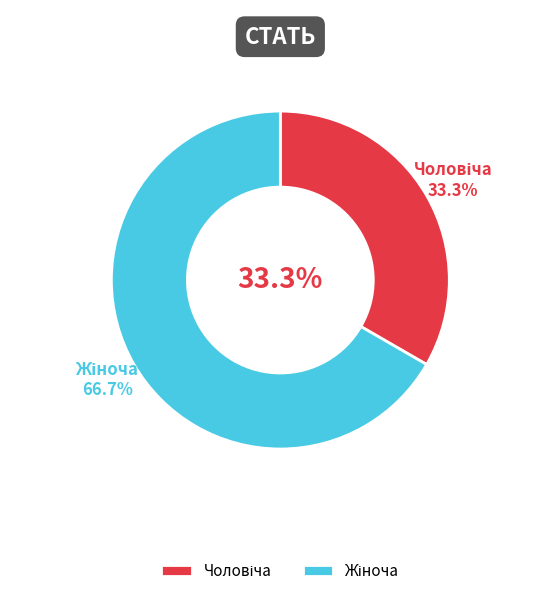

Does any single category account for the majority?

Yes